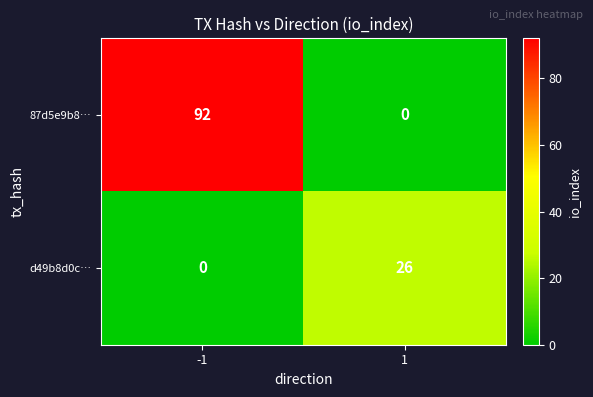

Rank the series by their average value, from highest to lowest.

87d5e9b8…, d49b8d0c…